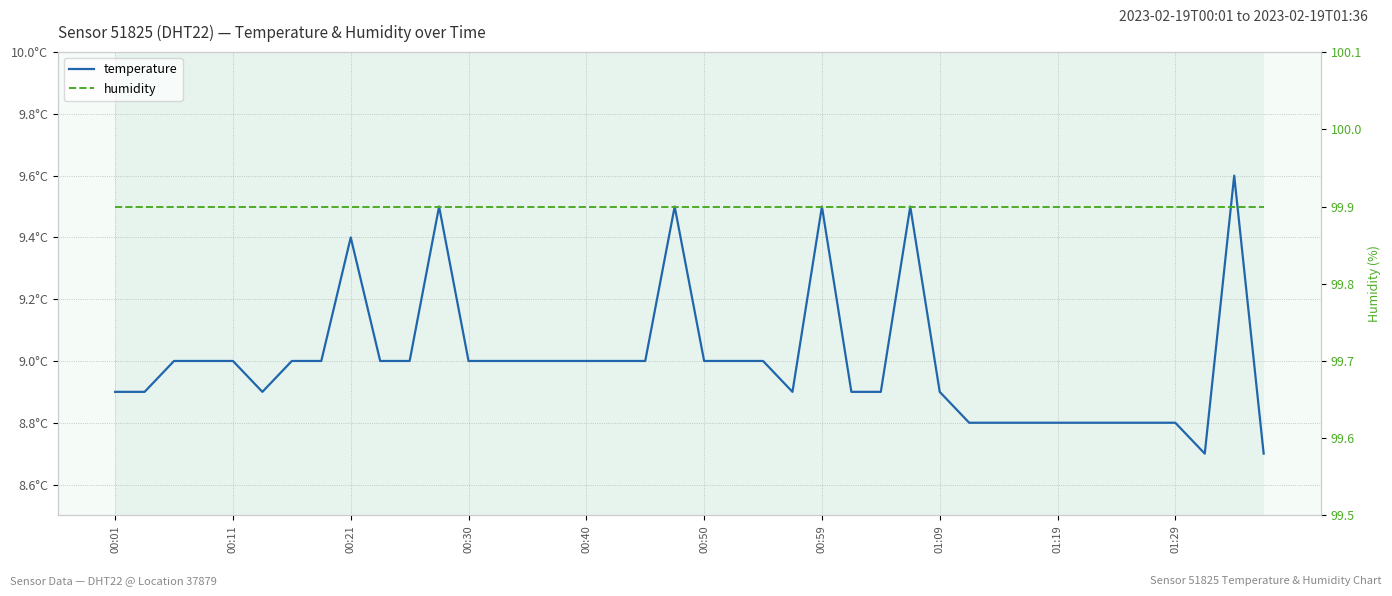

Which category has the highest value in the temperature series?

38